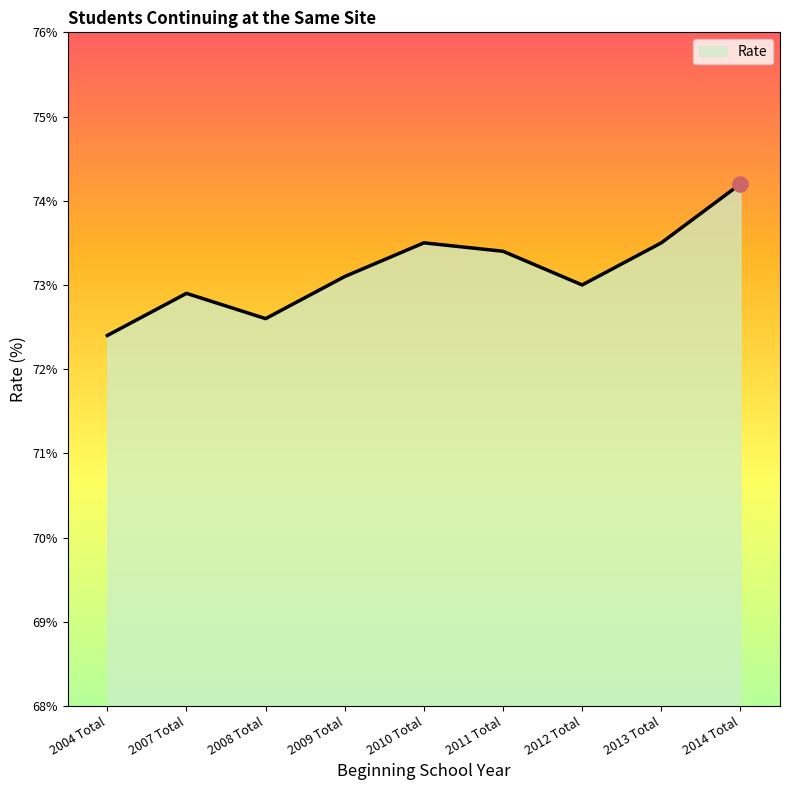

Between 2014 Total and 2008 Total, which is larger?

2014 Total